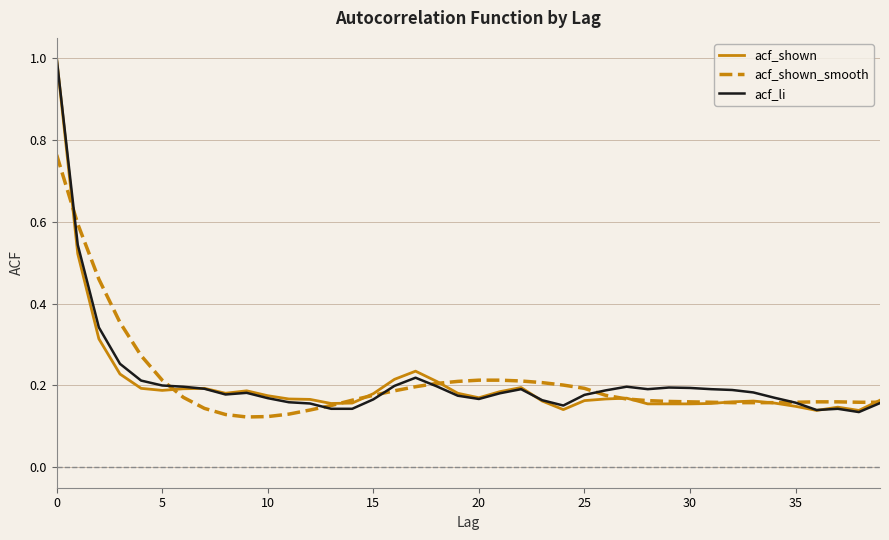

Is it true that acf_shown equals 0.3 at 15?

False